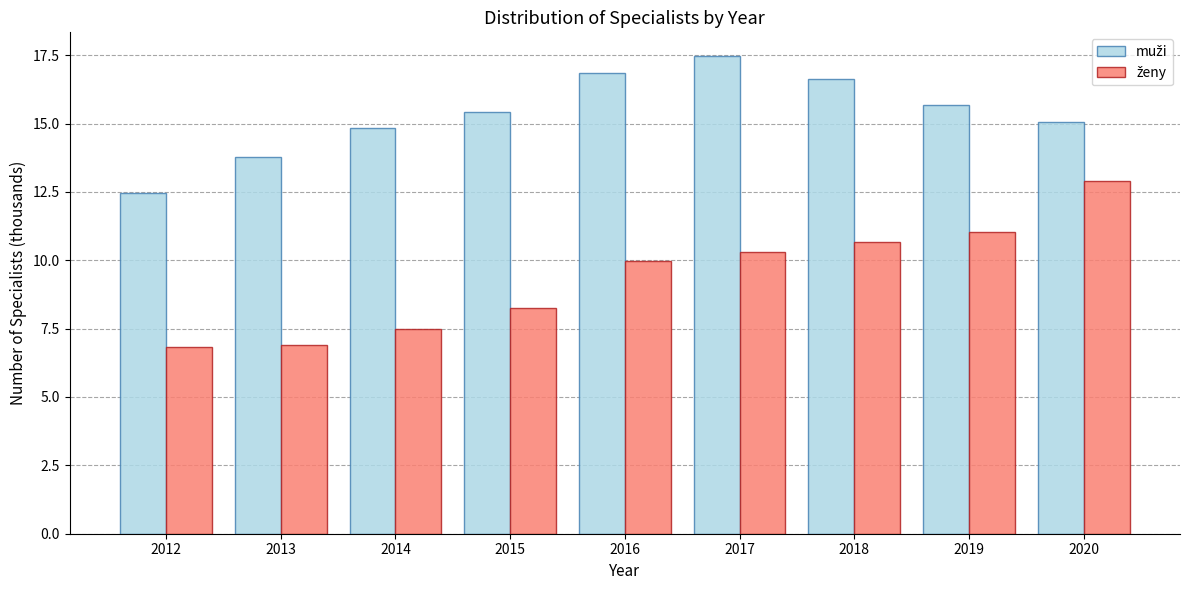

Which label corresponds to the largest value in the chart?

2017